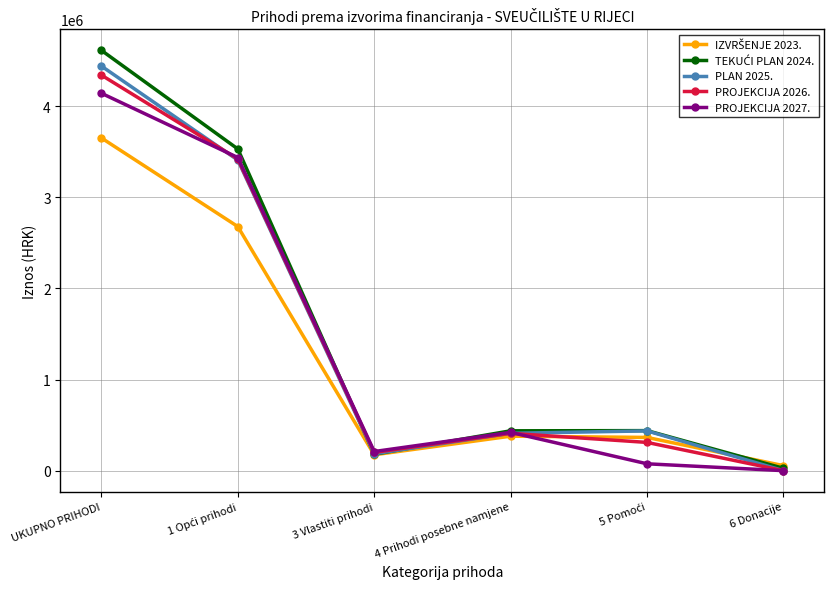

What is the total value across all series at 3 Vlastiti prihodi?

949067.0